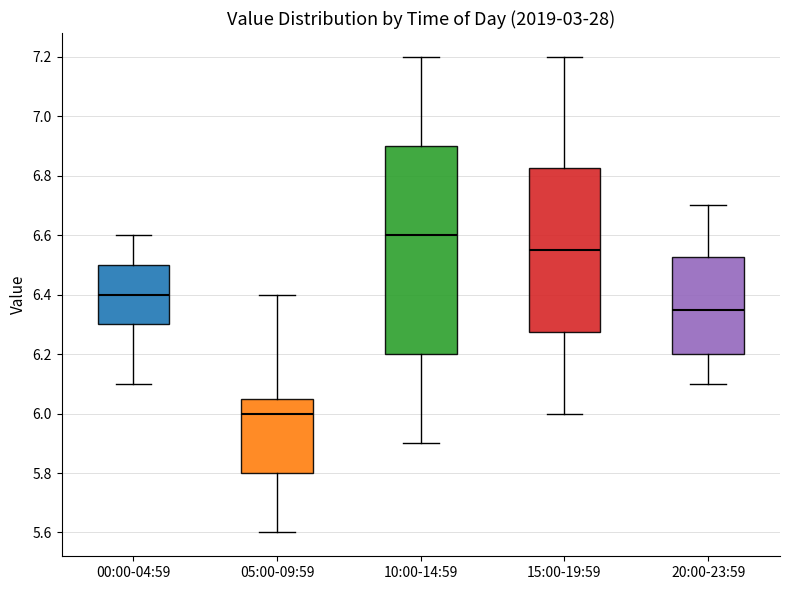

Where does the lower whisker of the box for 00:00-04:59 end on the y-axis? The values are not printed on the chart, so give them approximately, as read against the axis.

6.10